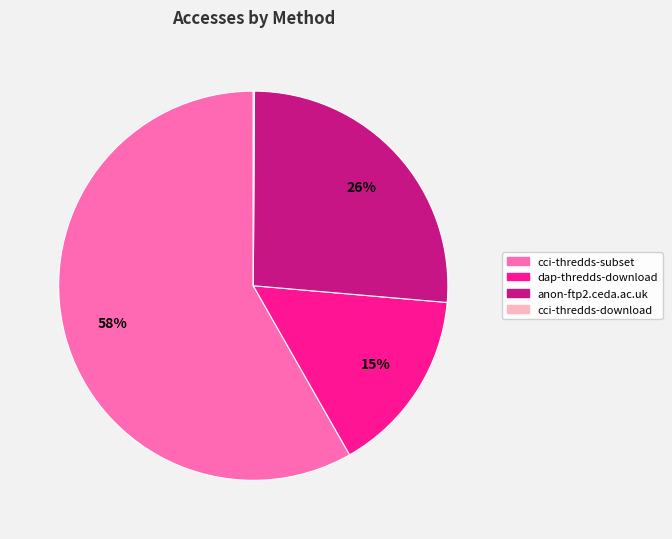

What is the majority slice?

cci-thredds-subset